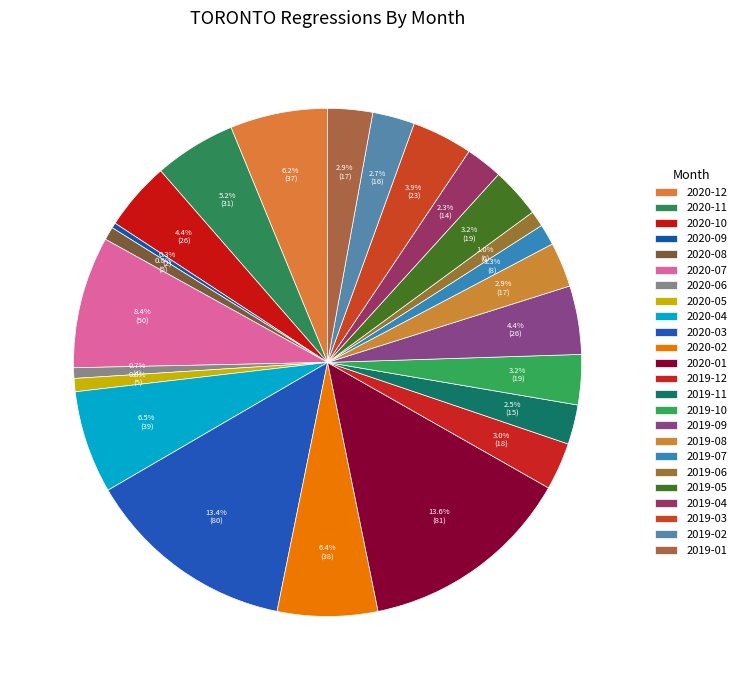

What portion of the pie excludes 2019-04?

97.7%